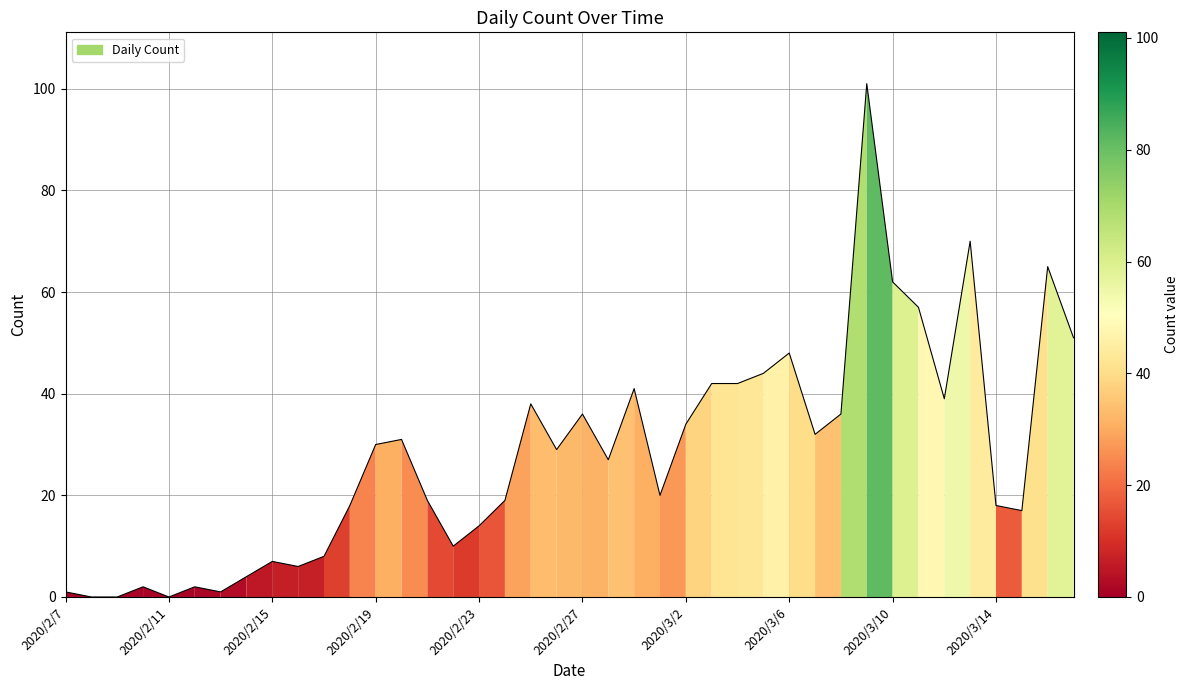

What is the change in value from 2020/3/2 to 2020/3/6?

+14